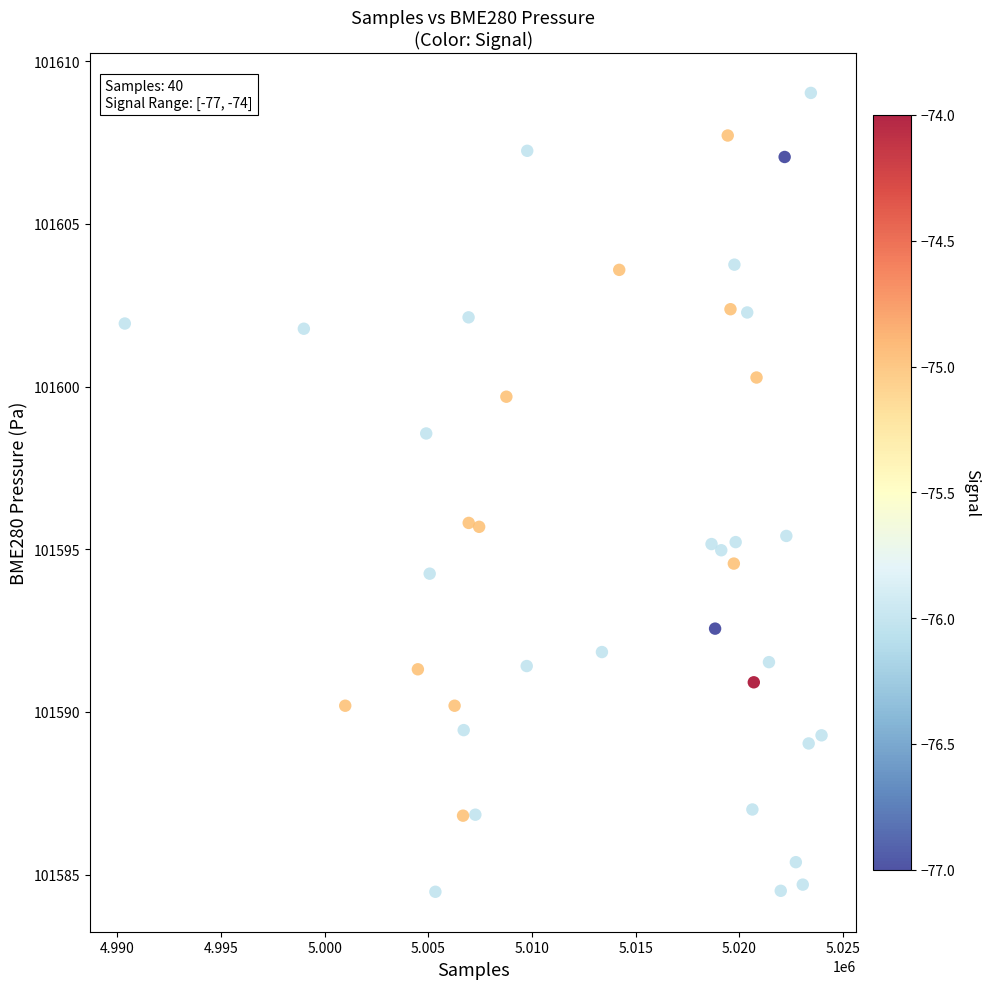

What is the range of X values (max minus min)?

33604.0